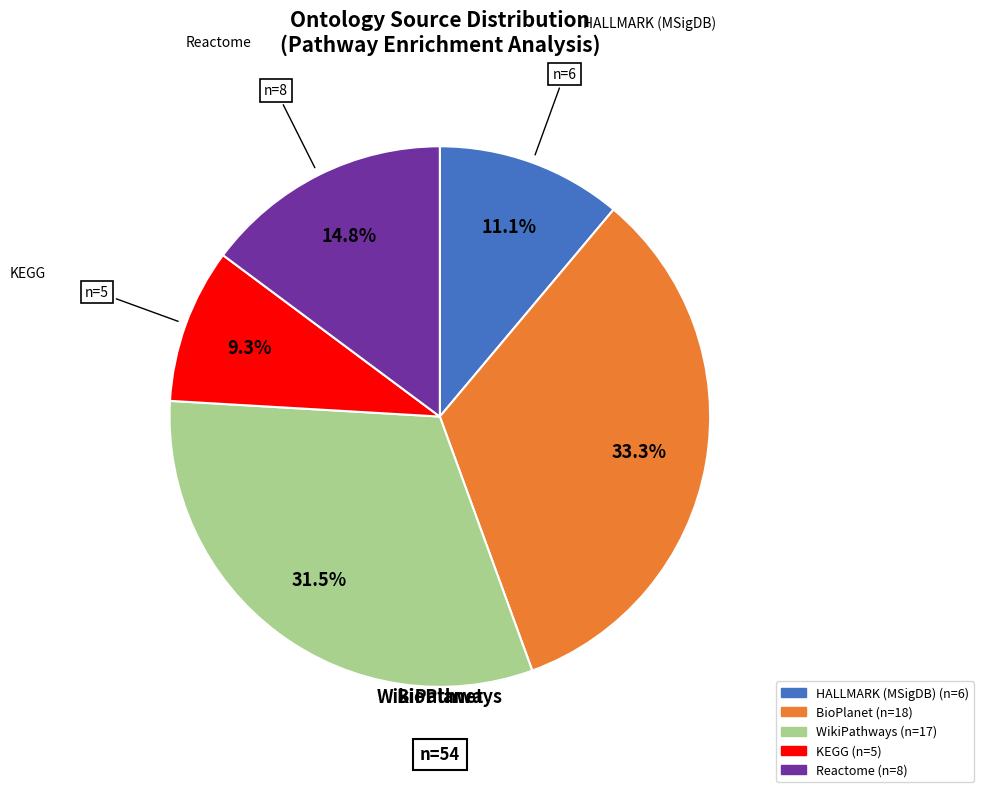

Is there a majority slice in this chart?

No